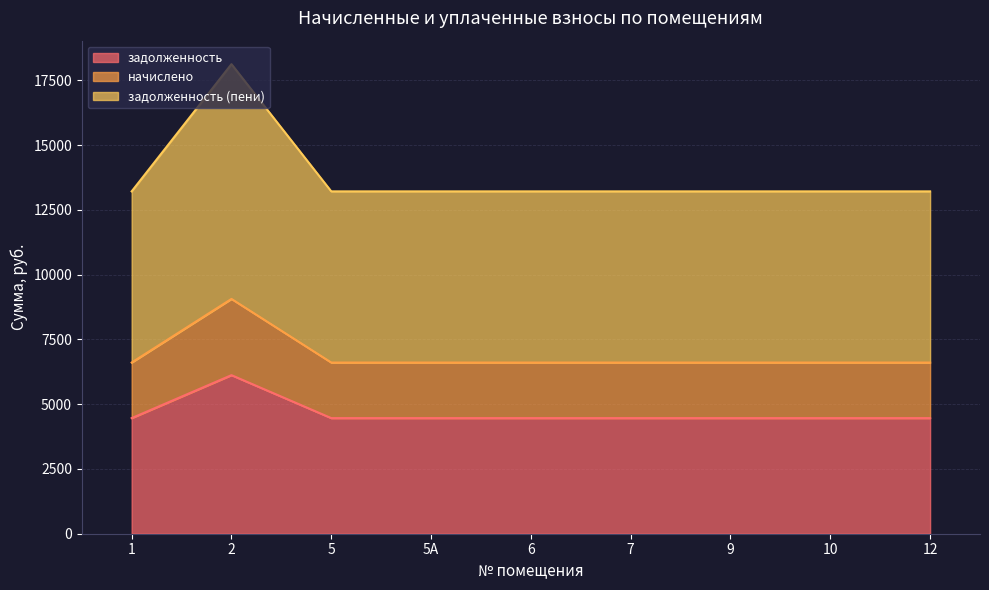

Is the value of задолженность (пени) at 12 greater than the value of начислено at 9?

Yes